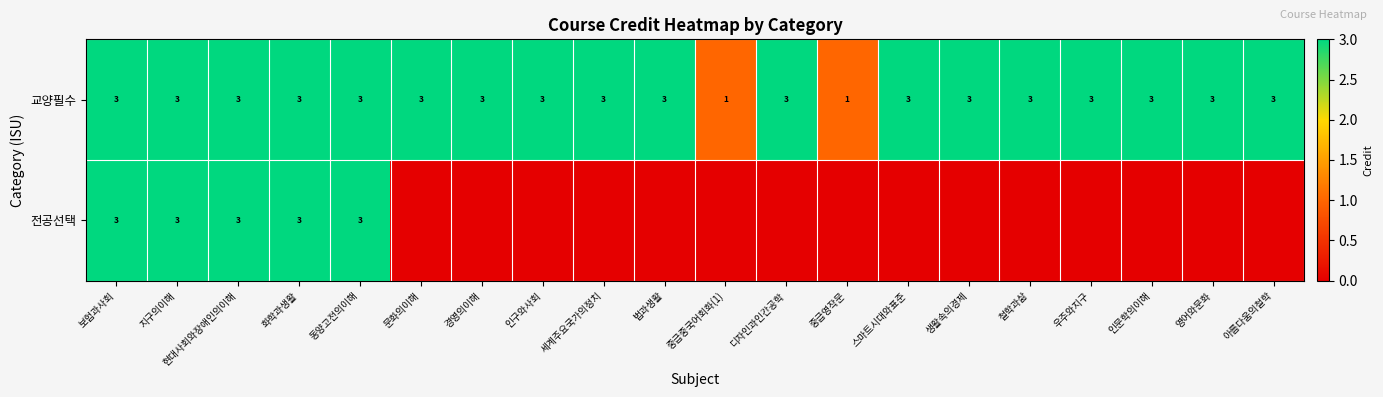

Between 문화의이해 and 디자인과인간공학, which is larger?

문화의이해